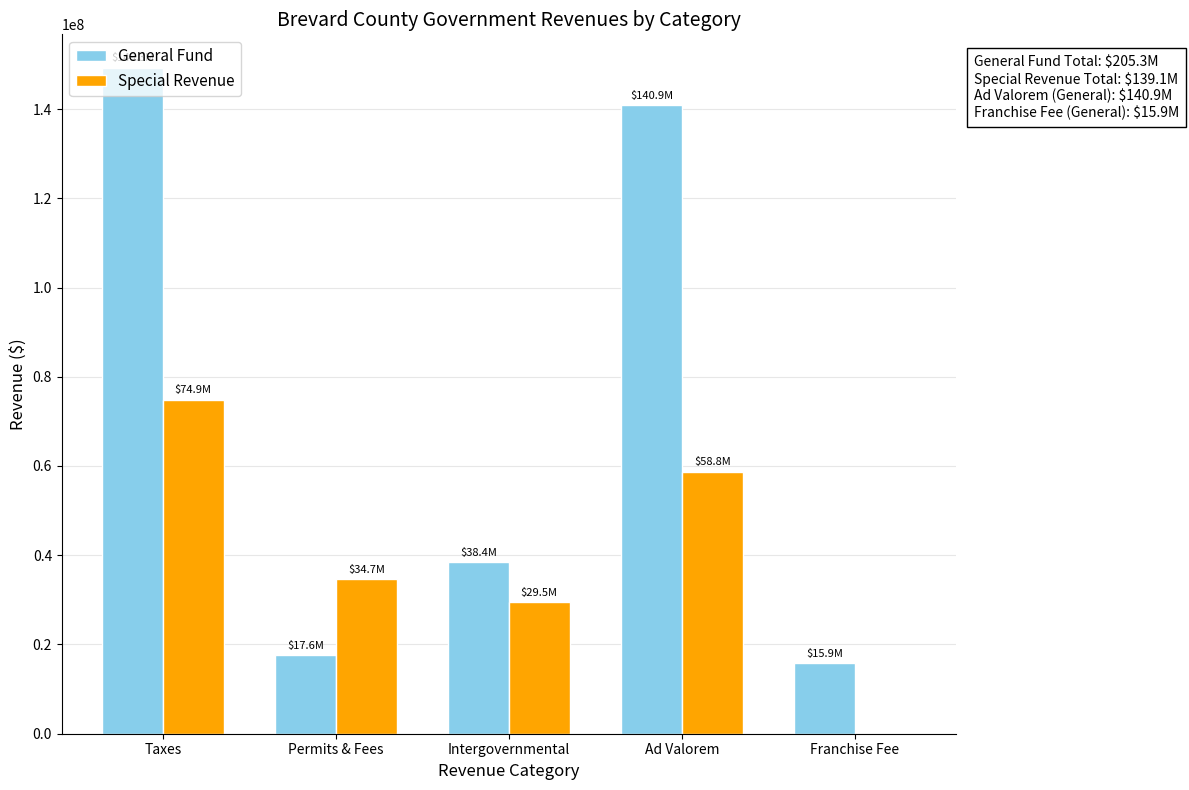

What is the sum of all General Fund values?

362040224